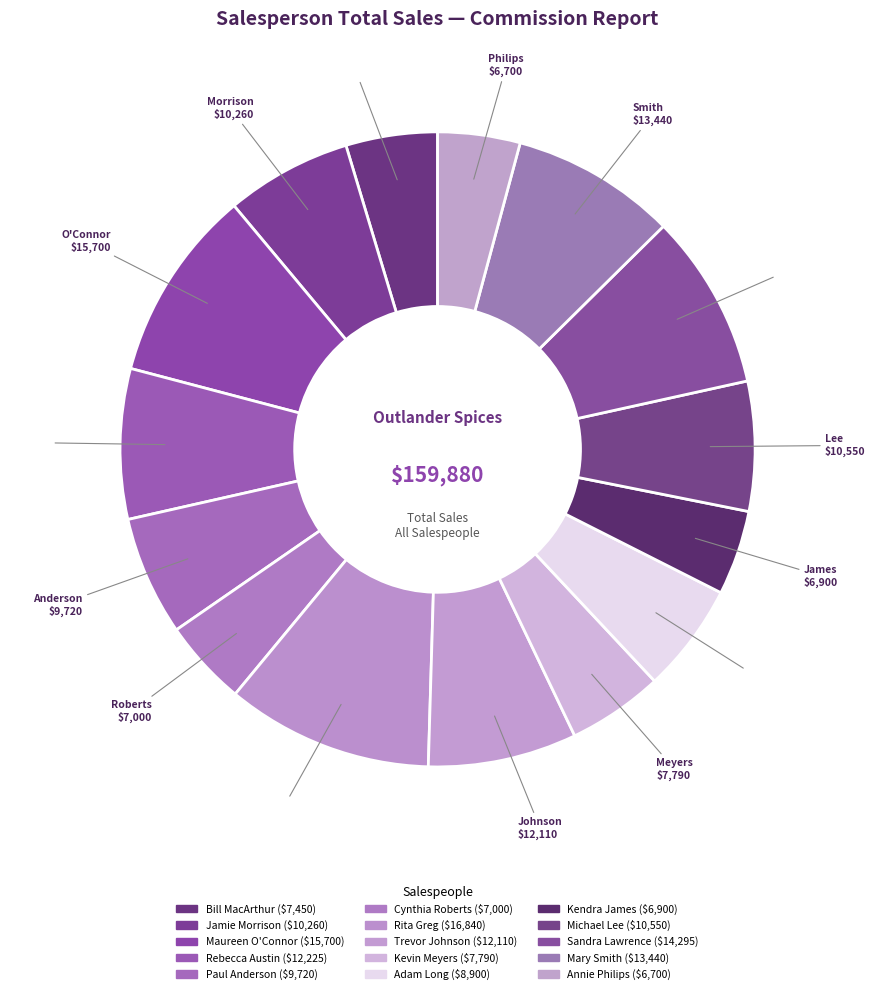

What percentage do Bill MacArthur and Trevor Johnson together represent?

12.2%